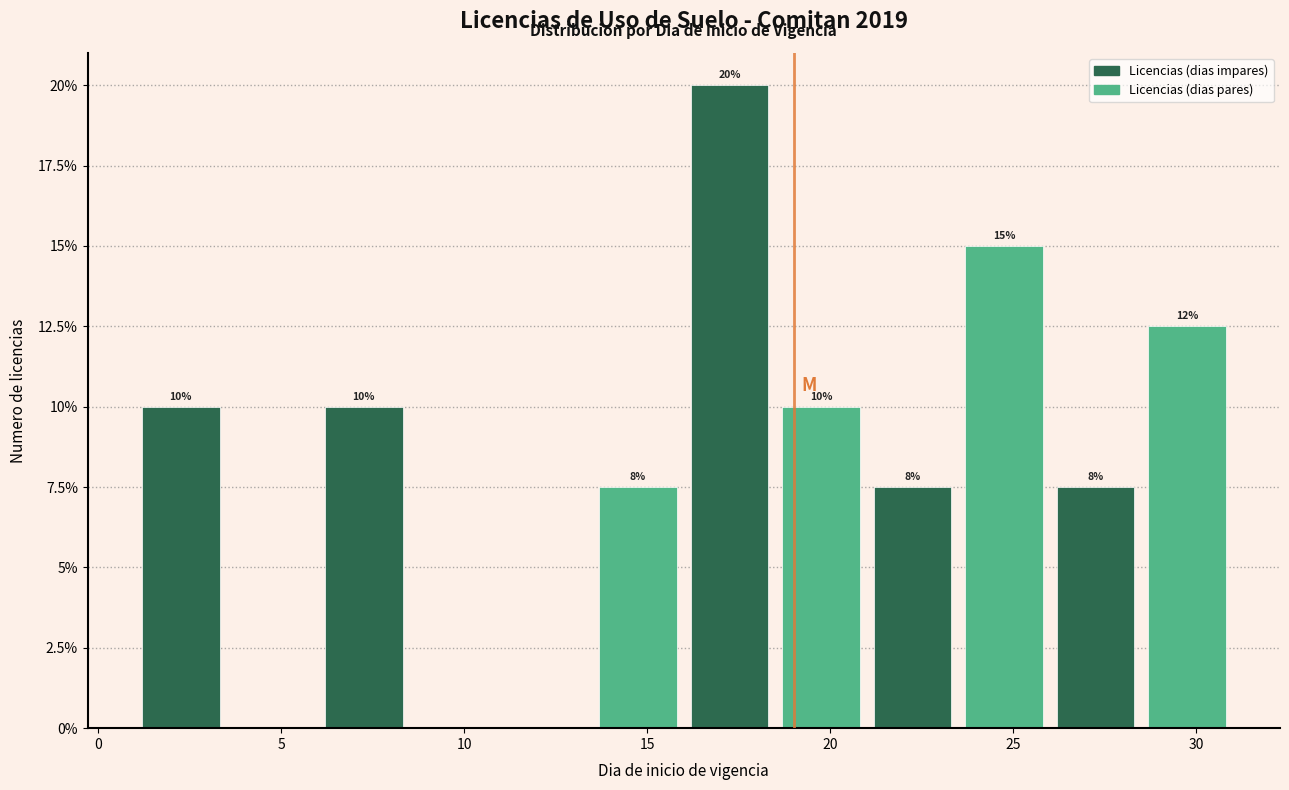

Over which range of the x-axis is the bar tallest?

16.0 to 18.5